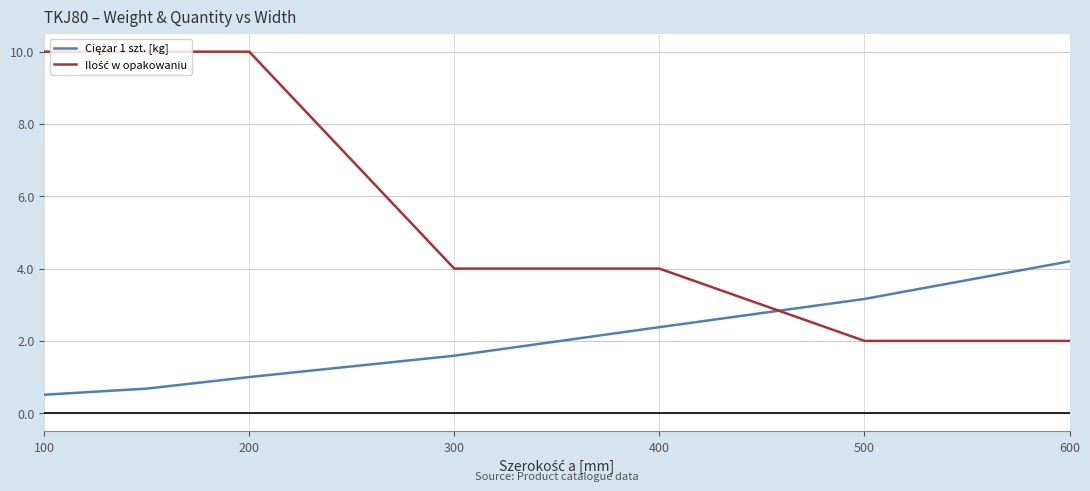

What is the minimum value shown in the chart?

0.5